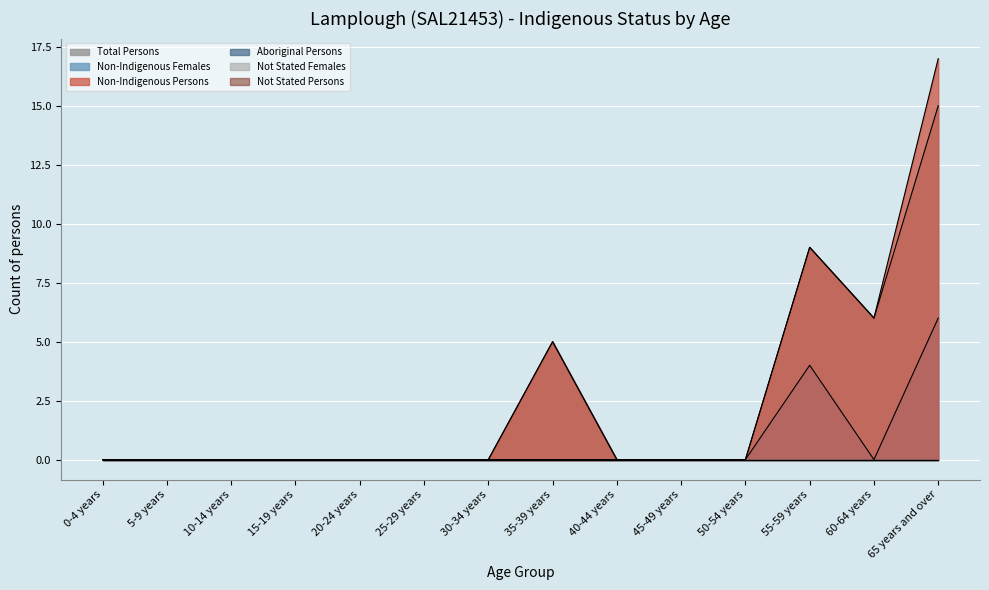

At how many categories does at least one series exceed 2?

4